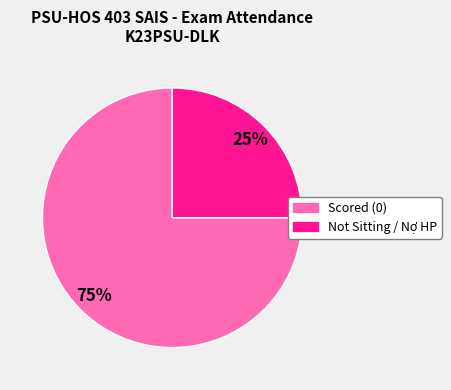

To the nearest percent, what is the average slice percentage?

50%